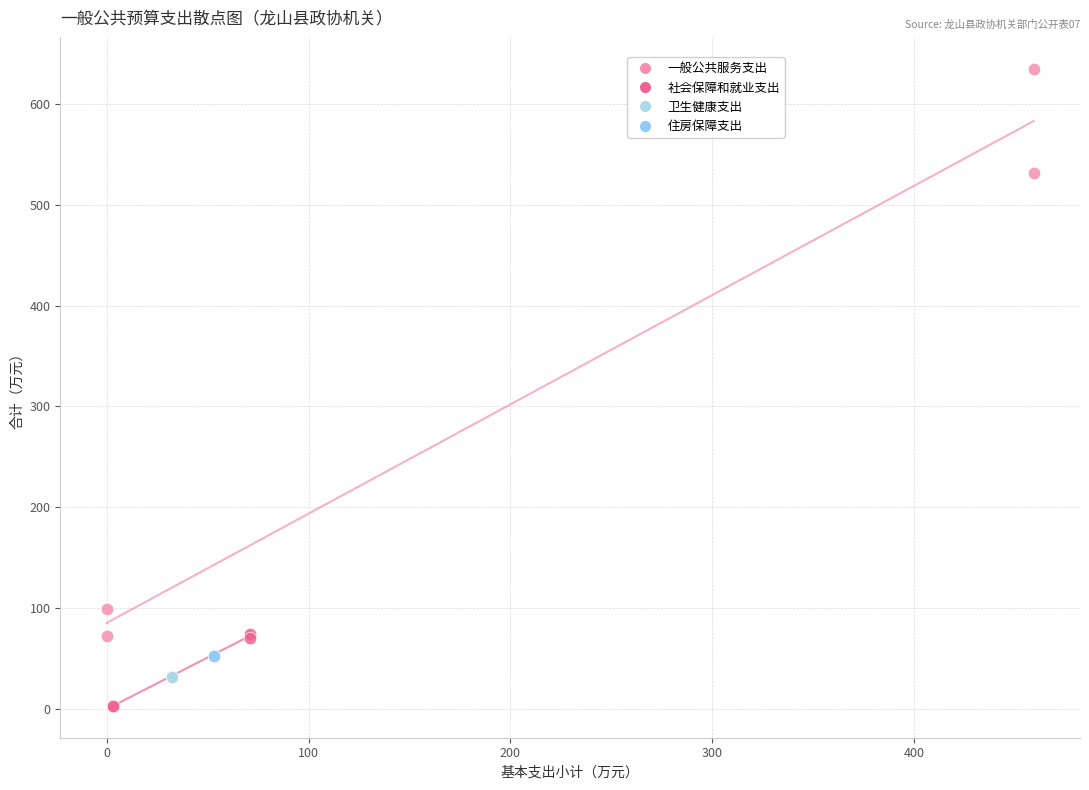

What are all the series names shown in the legend?

一般公共服务支出, 社会保障和就业支出, 卫生健康支出, 住房保障支出